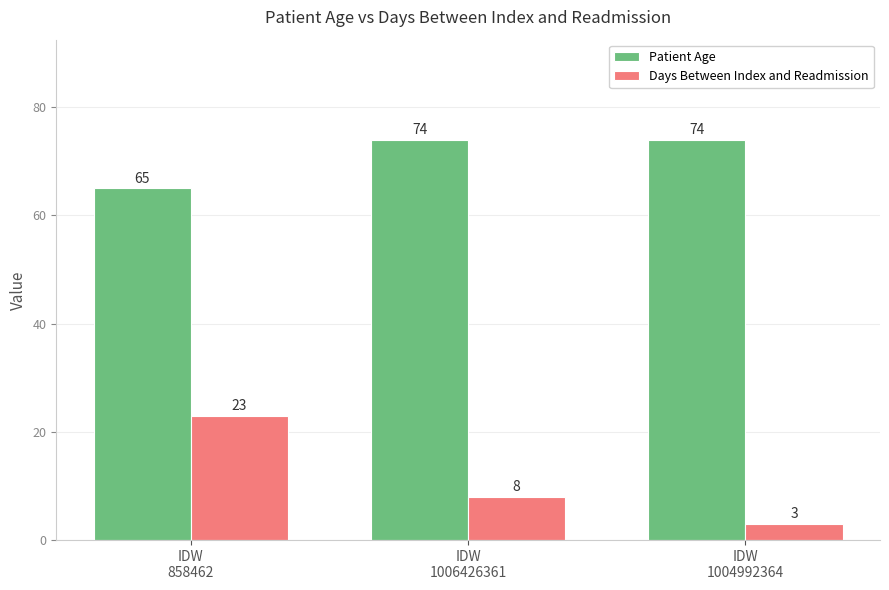

Between IDW
858462 and IDW
1004992364, which series saw the biggest shift?

Days Between Index and Readmission